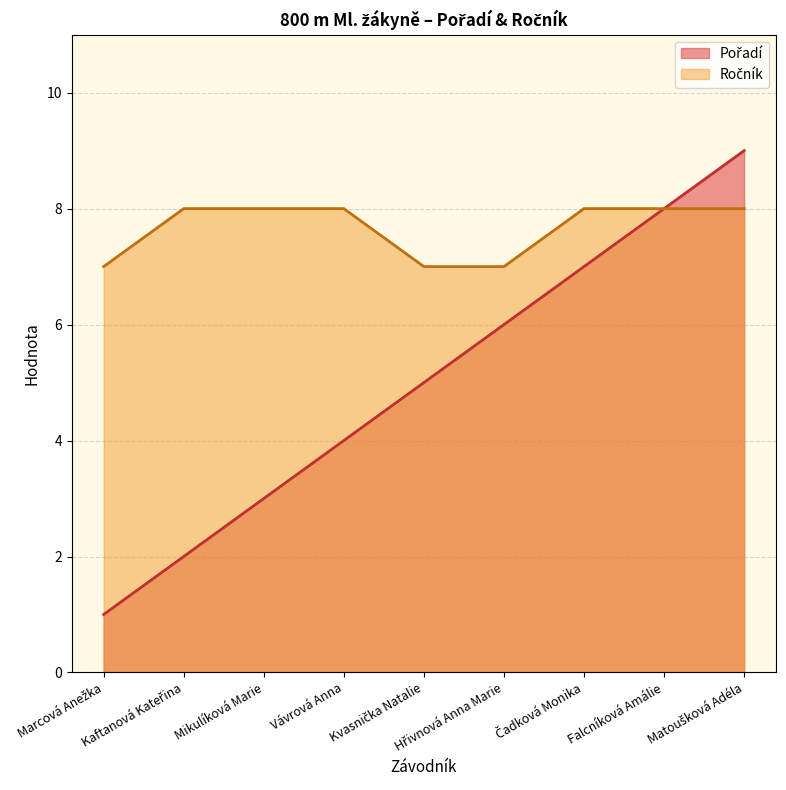

What is the label of the 4th point from the right?

Hřivnová Anna Marie